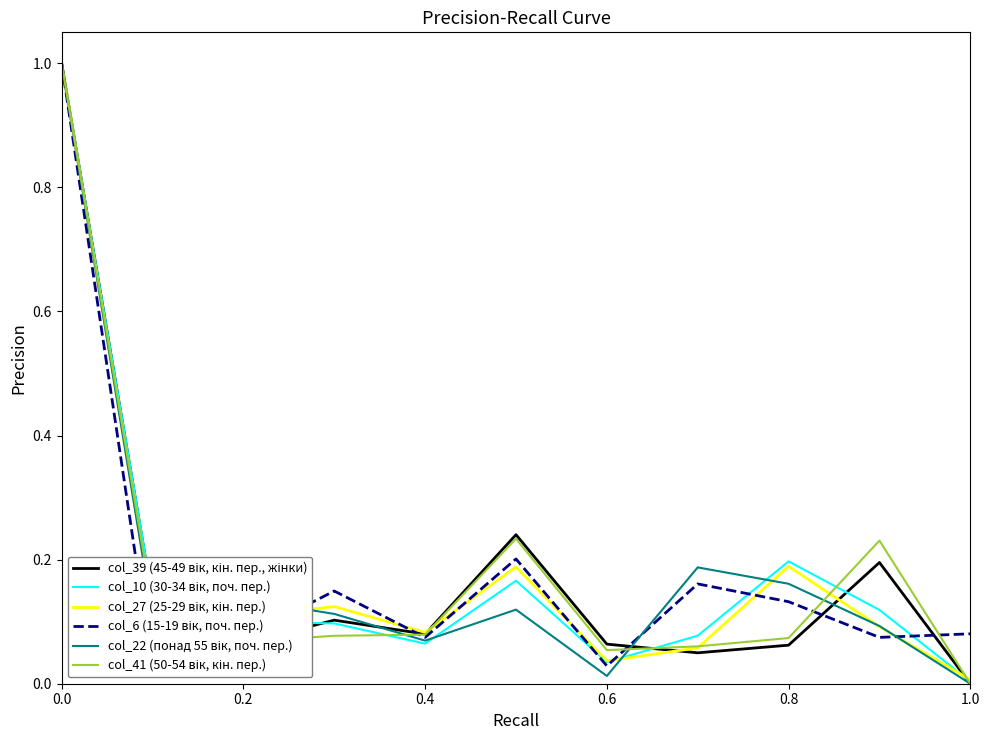

What is the total value across all series at 0.2?

0.6